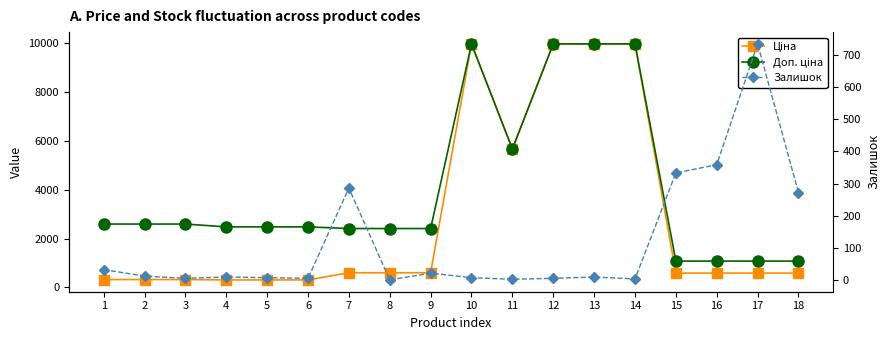

What is the spread (max minus min) of values at 14?

9972.0